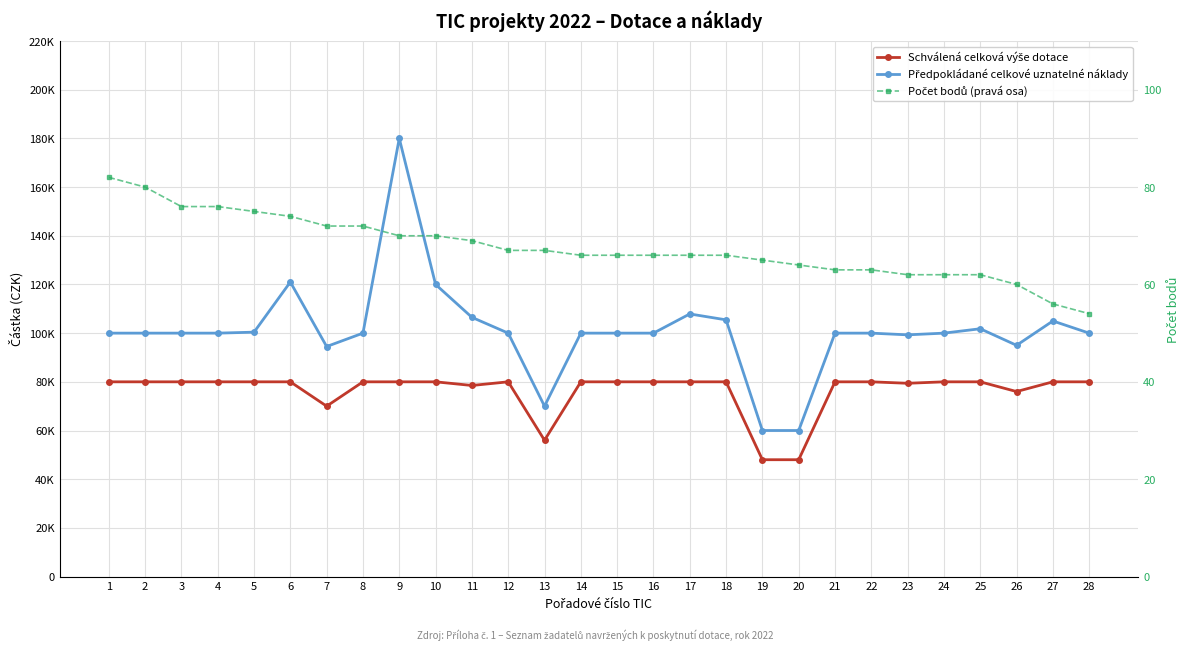

How many lines are shown in the chart?

3